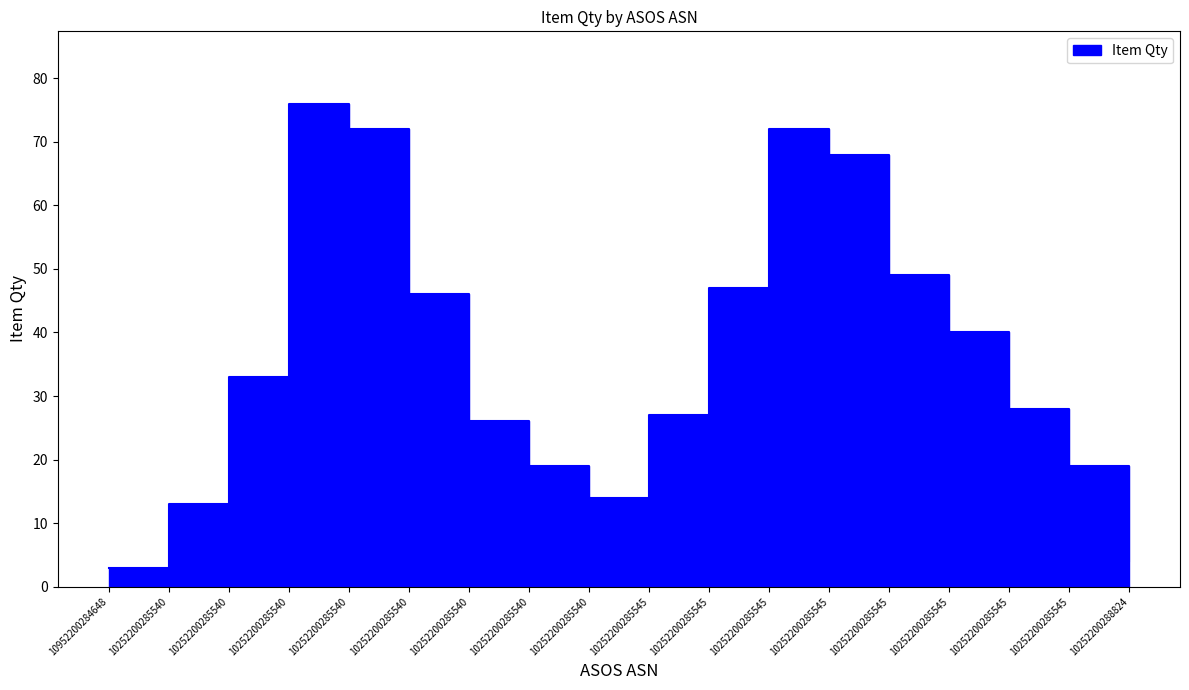

What is the value of the 1st point from the left?

3